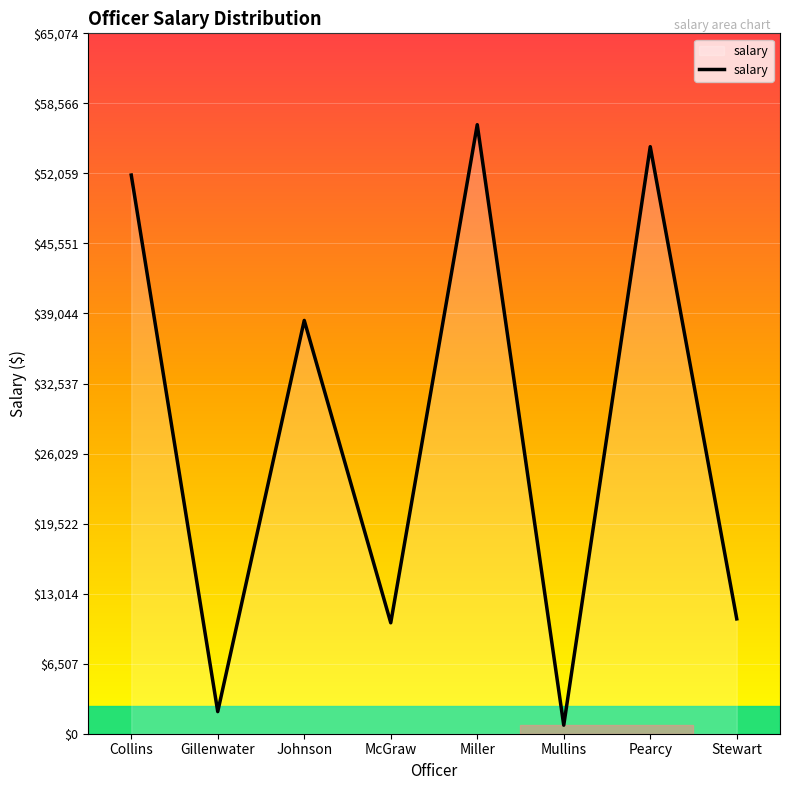

How many values are below 38400?

4